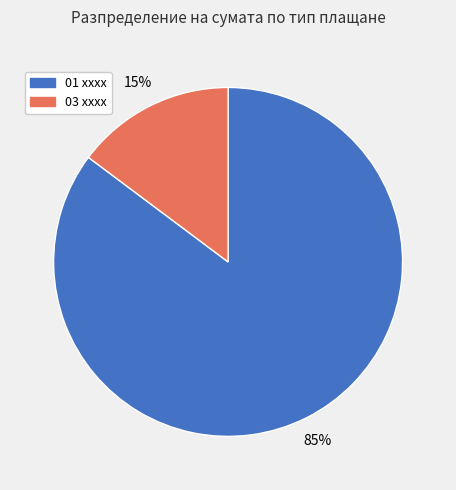

Do 01 xxxx and 03 xxxx together represent more than half of the pie?

Yes